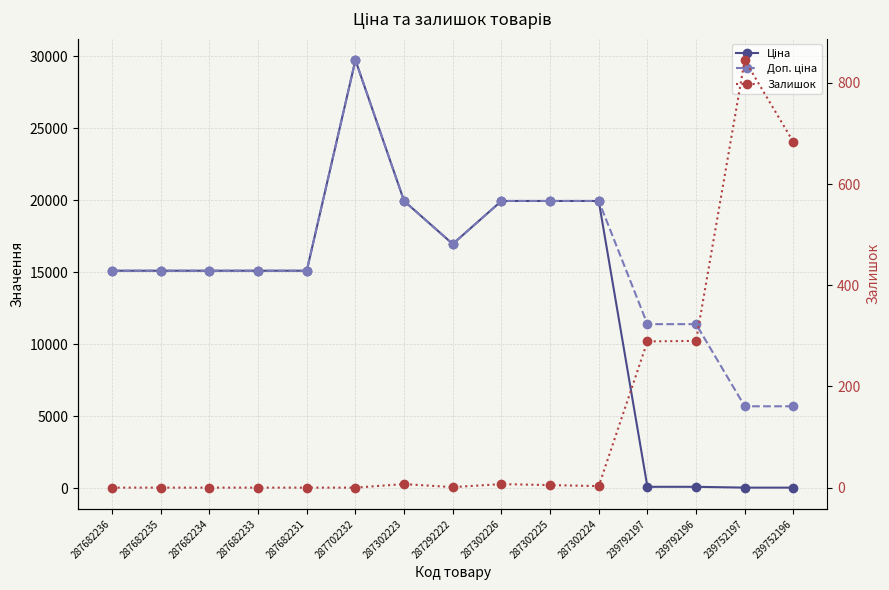

Which series changed the most between 287682234 and 287302223?

Ціна